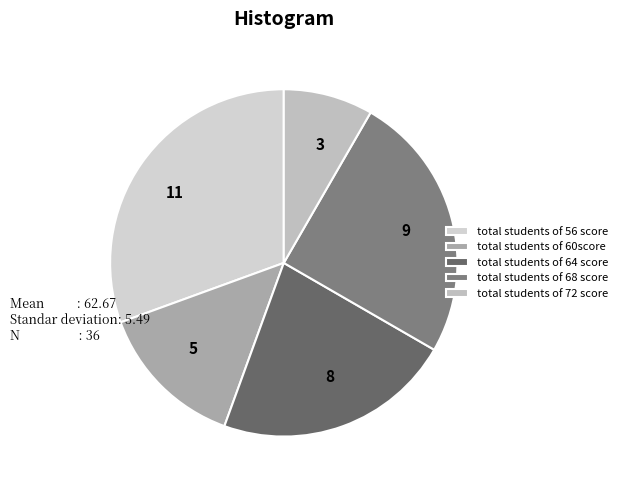

Is 11 the majority of the pie?

No